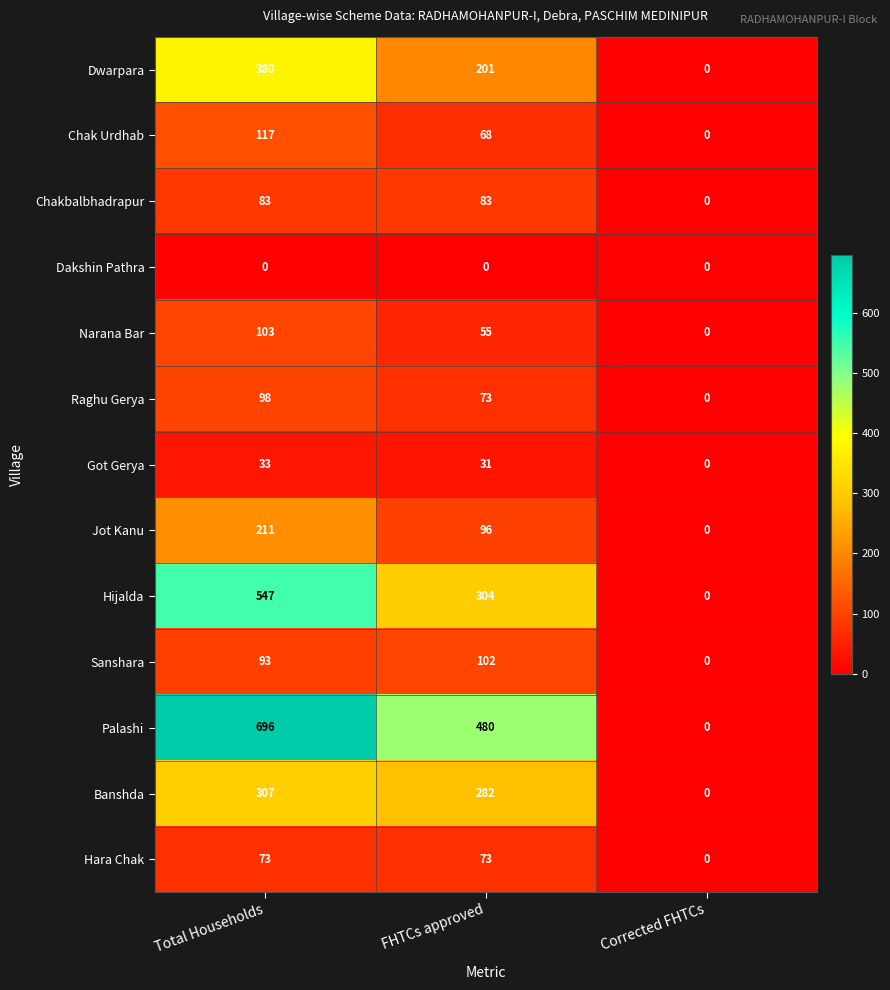

Count the Hijalda values in the range 0 to 547.

3